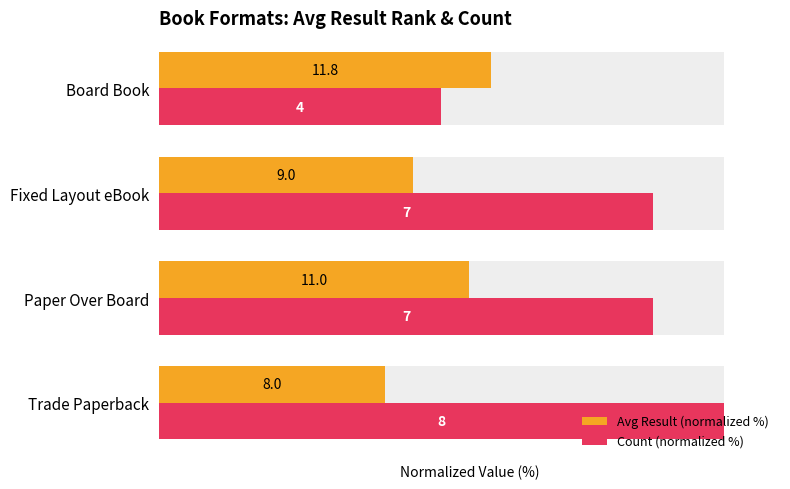

How many bars are there in total?

8